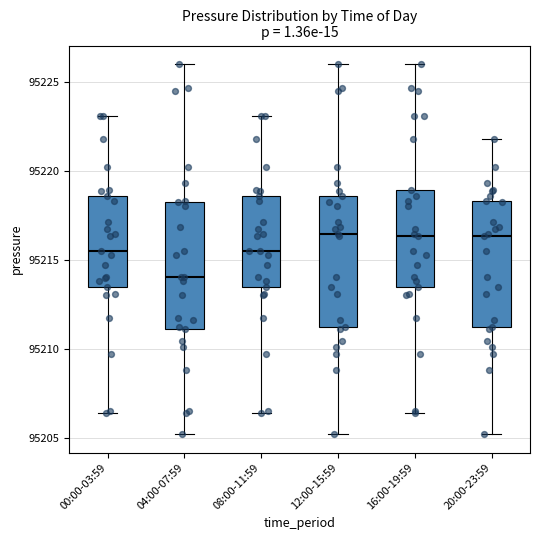

Reading left to right, transcribe this box plot: for each box, give where its median line is, the range the box spans, and where its two whiskers end, as read against the y-axis. The values are not printed on the chart, so give them approximately, as read against the axis.

00:00-03:59: median 95215.5, box 95213.5 to 95218.5, whiskers 95206.5 to 95223.0
04:00-07:59: median 95214.0, box 95211.0 to 95218.5, whiskers 95205.0 to 95226.0
08:00-11:59: median 95215.5, box 95213.5 to 95218.5, whiskers 95206.5 to 95223.0
12:00-15:59: median 95216.5, box 95211.0 to 95218.5, whiskers 95205.0 to 95226.0
16:00-19:59: median 95216.5, box 95213.5 to 95219.0, whiskers 95206.5 to 95226.0
20:00-23:59: median 95216.5, box 95211.0 to 95218.5, whiskers 95205.0 to 95222.0